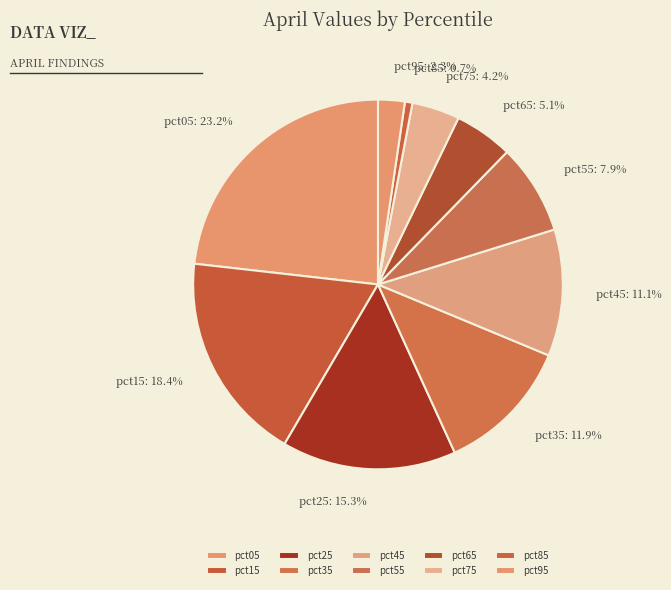

Which has a higher value, pct75 or pct55?

pct55